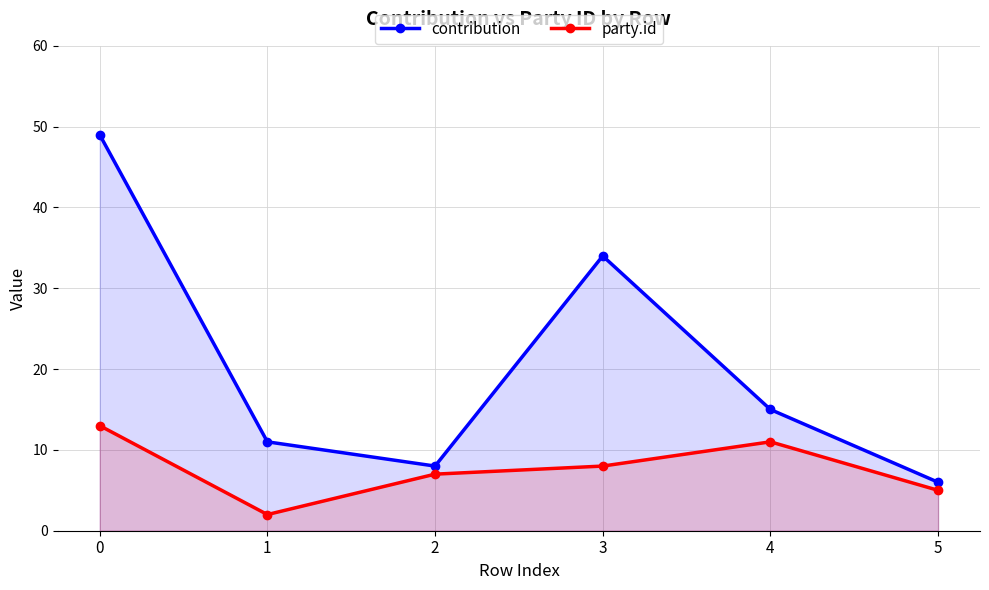

Reading left to right, transcribe all the data shown in this chart.

contribution: 49	11	8	34	15	6
party.id: 13	2	7	8	11	5